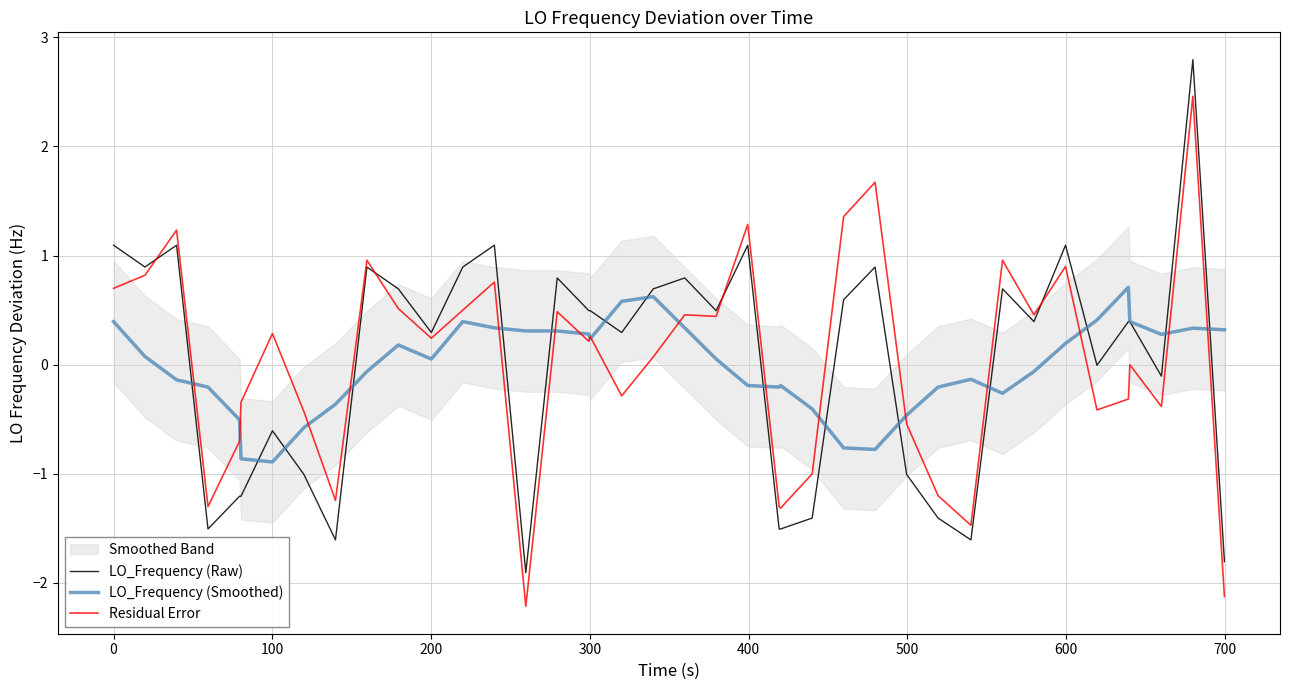

How many data points in LO_Frequency (Raw) are above 0?

24